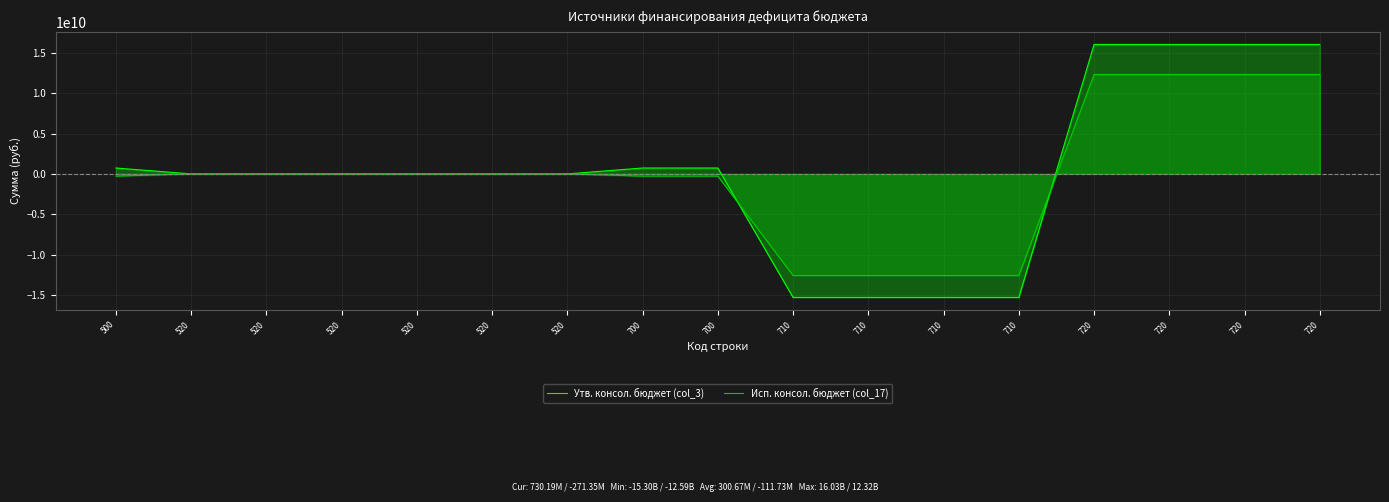

Reading left to right, what are all the values shown in this chart?

Утв. консол. бюджет (col_3): 500=730193152.3	520=807500.0	520=807500.0	520=807500.0	520=807500.0	520=807500.0	520=807500.0	700=729385652.3	700=729385652.3	710=-15304317454.8	710=-15304317454.8	710=-15304317454.8	710=-15304317454.8	720=16033703107.0	720=16033703107.0	720=16033703107.0	720=16033703107.0
Исп. консол. бюджет (col_17): 500=-271352156.7	520=511042.0	520=511042.0	520=511042.0	520=511042.0	520=511042.0	520=511042.0	700=-271863198.7	700=-271863198.7	710=-12587203163.3	710=-12587203163.3	710=-12587203163.3	710=-12587203163.3	720=12315339964.7	720=12315339964.7	720=12315339964.7	720=12315339964.7